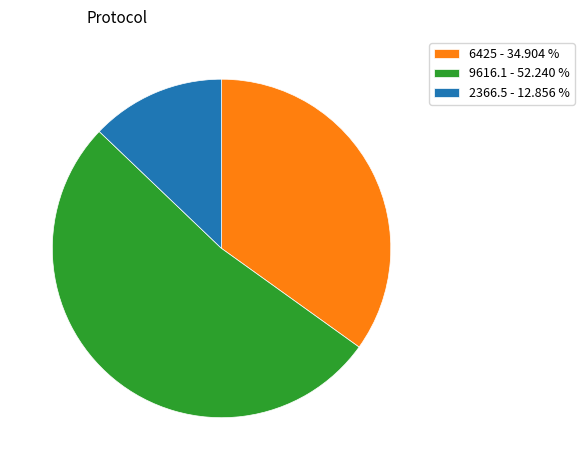

What is the majority slice?

9616.1 - 52.240 %